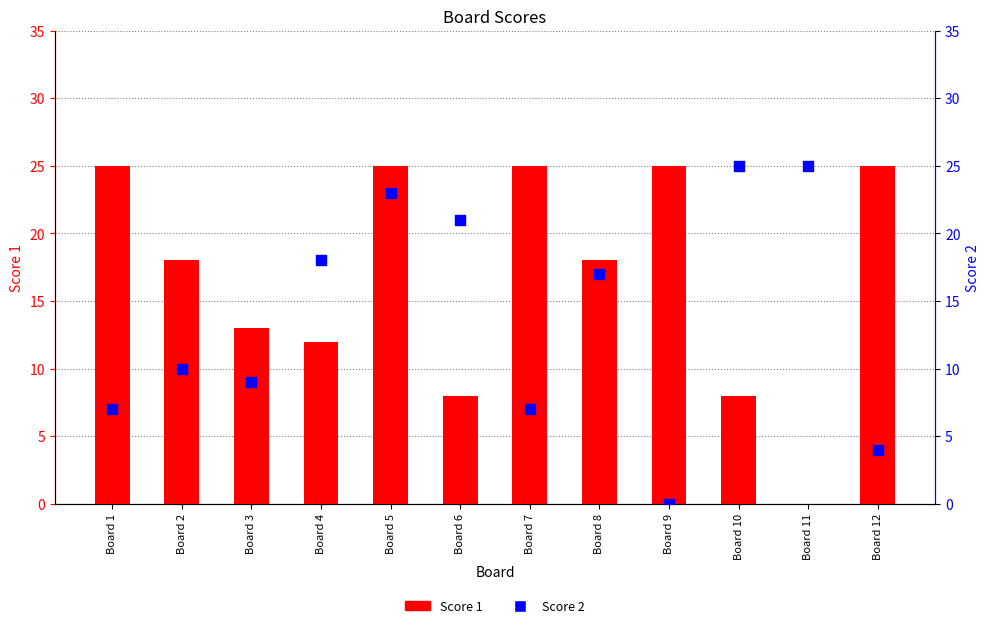

Which series has the largest total across all categories?

Score 1